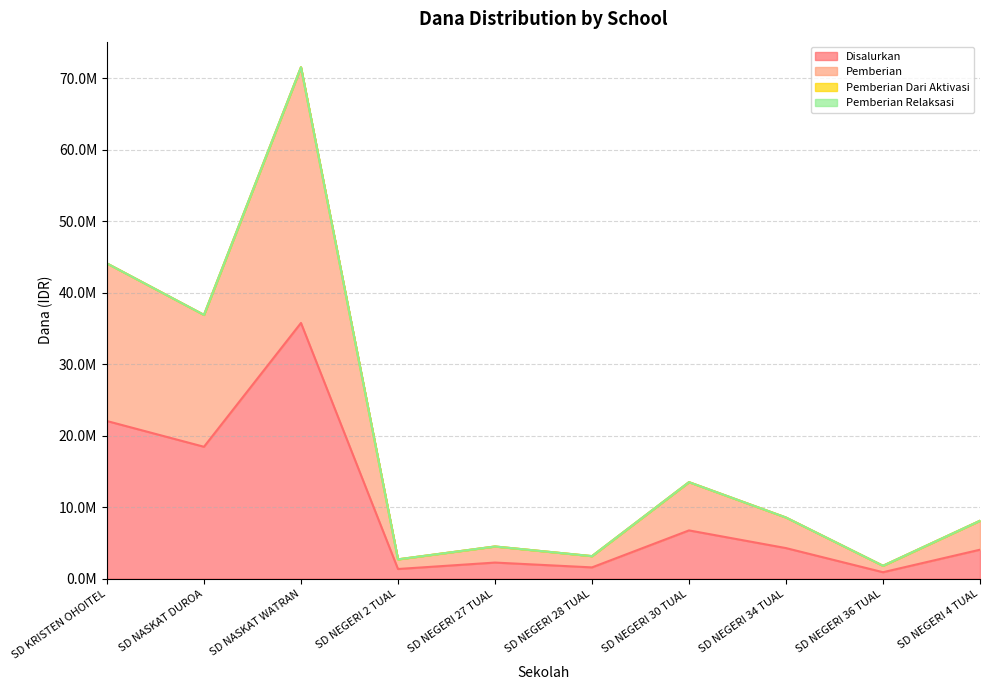

Which series has the largest range (max minus min)?

Pemberian